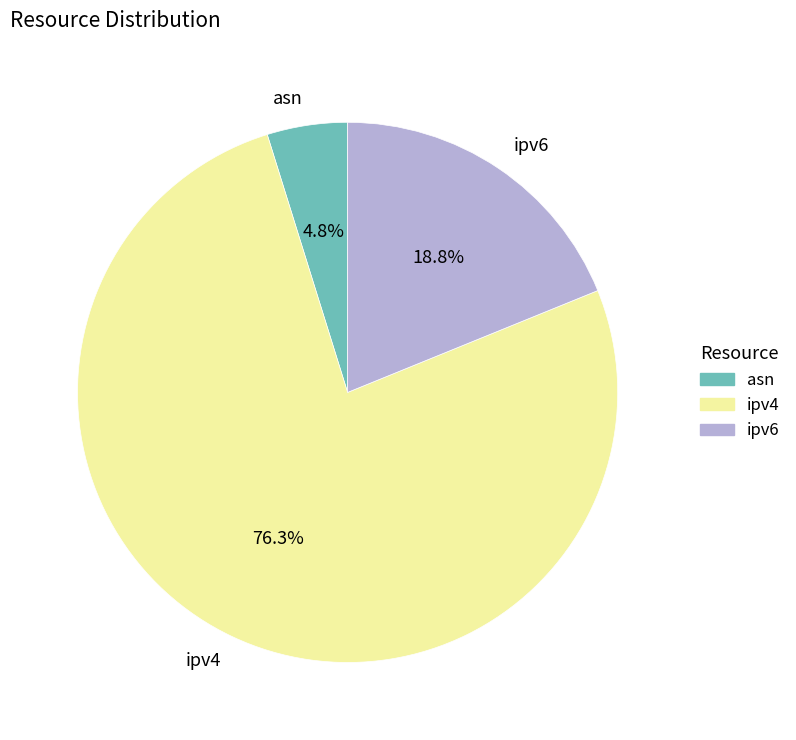

To the nearest percent, what is the difference between the asn and ipv6 slice percentages?

14%